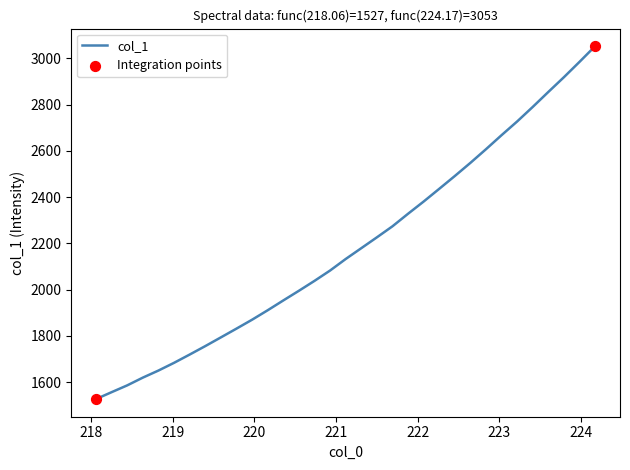

What is the difference between the maximum and minimum values?

1526.0